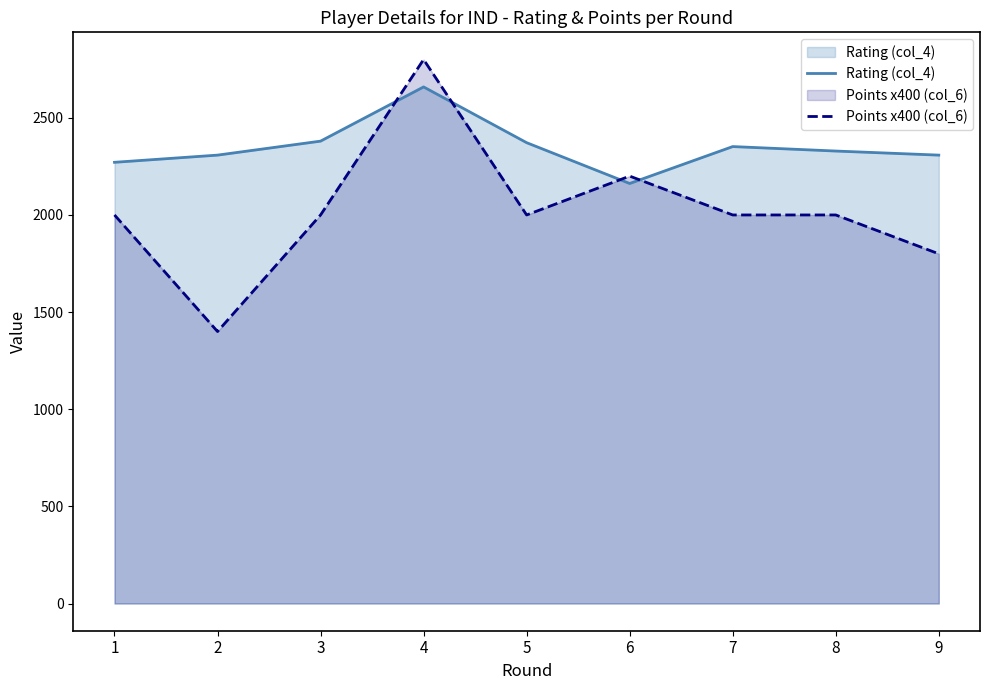

Rank the series by their average value, from highest to lowest.

Rating (col_4), Points x400 (col_6)